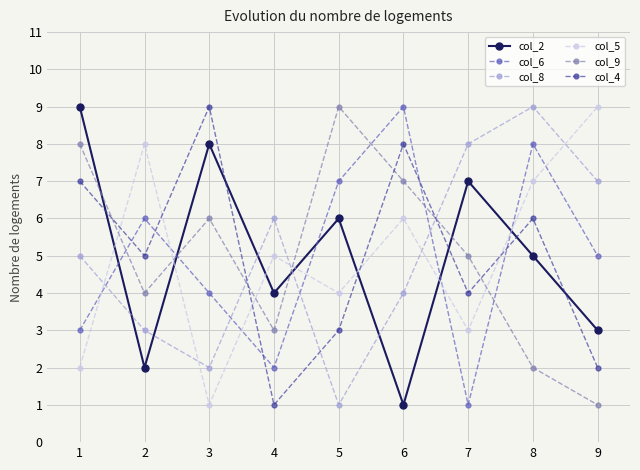

What is the difference between the maximum and minimum values in the col_9 series?

8